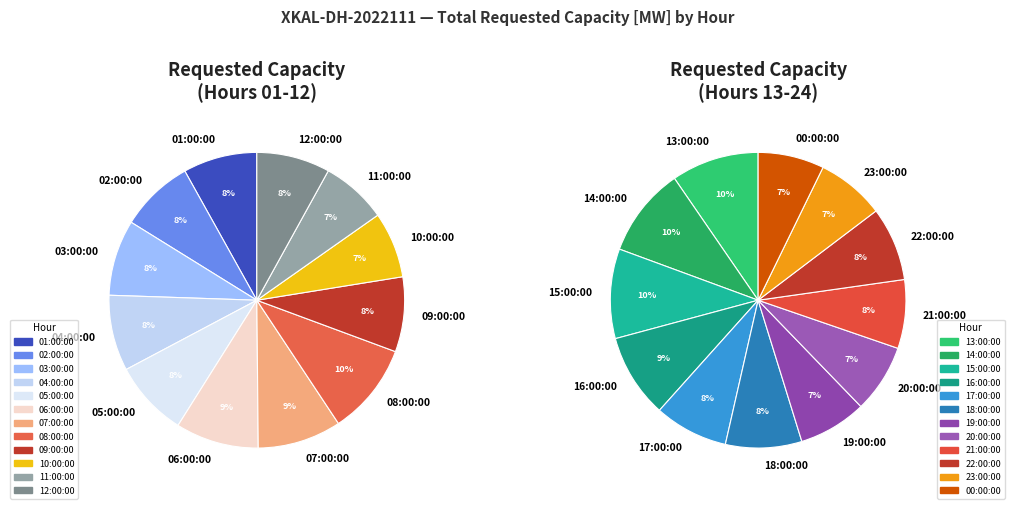

To the nearest percent, what percentage of the pie is 11:00:00?

7%